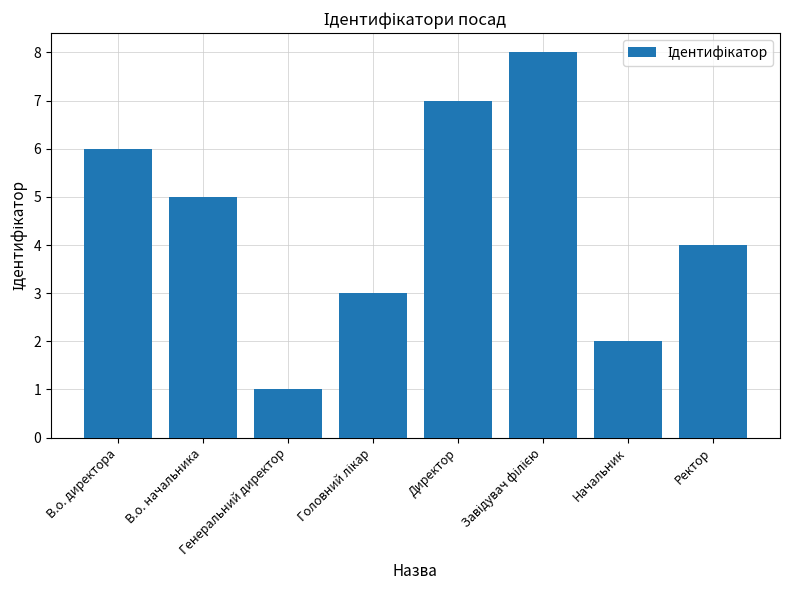

Are the bars horizontal?

No